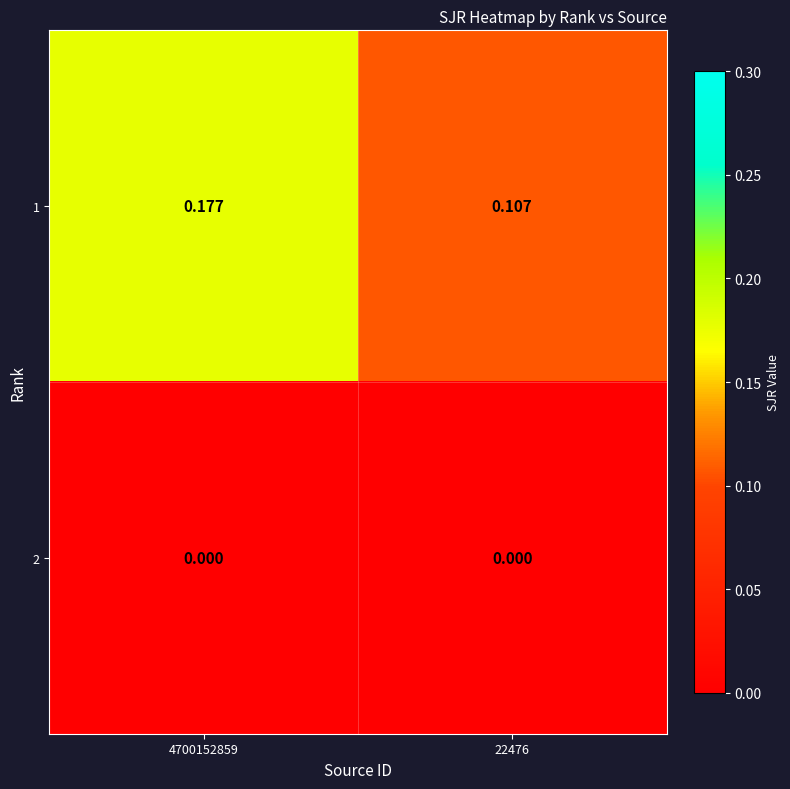

At how many categories does at least one series exceed 0?

2